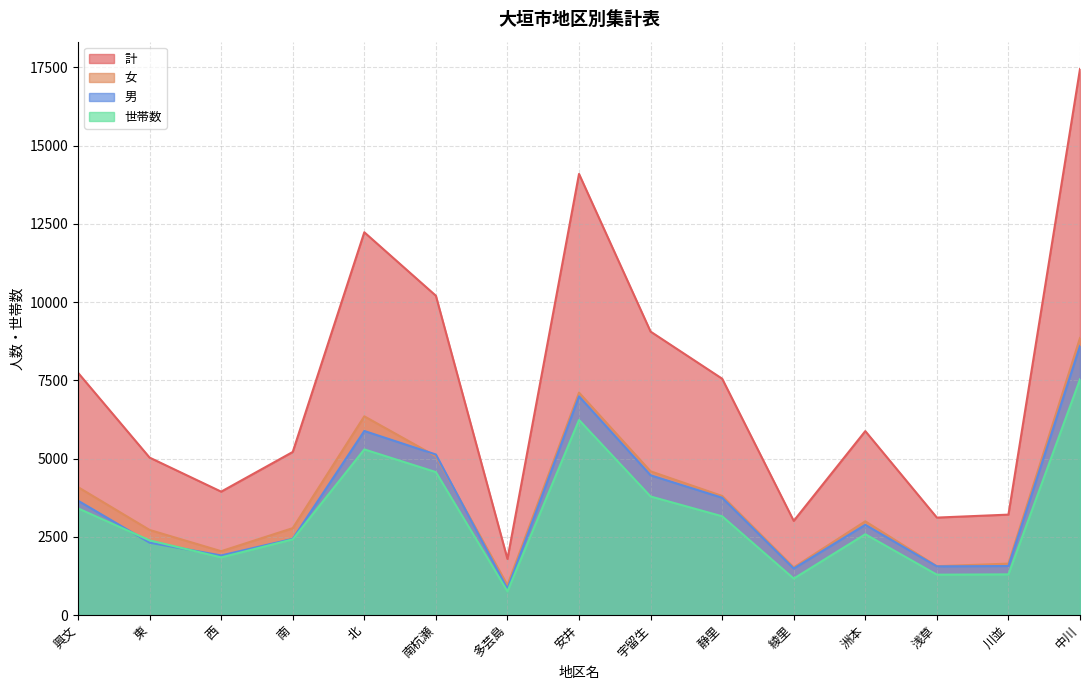

How many interior local peaks does the 計 series have?

3